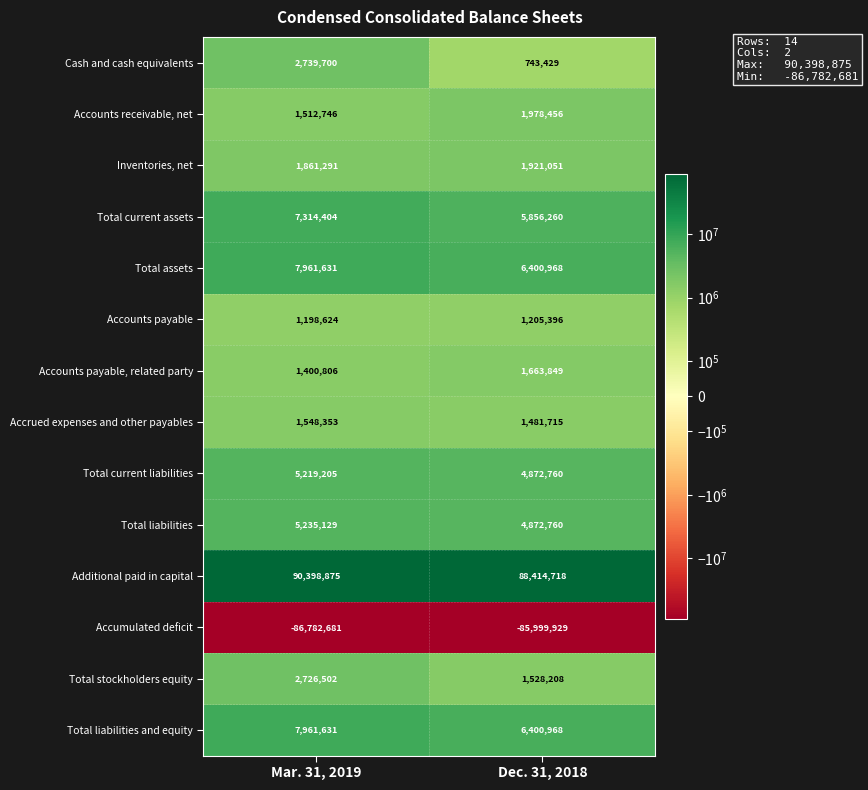

How many categories are shown in the chart?

2